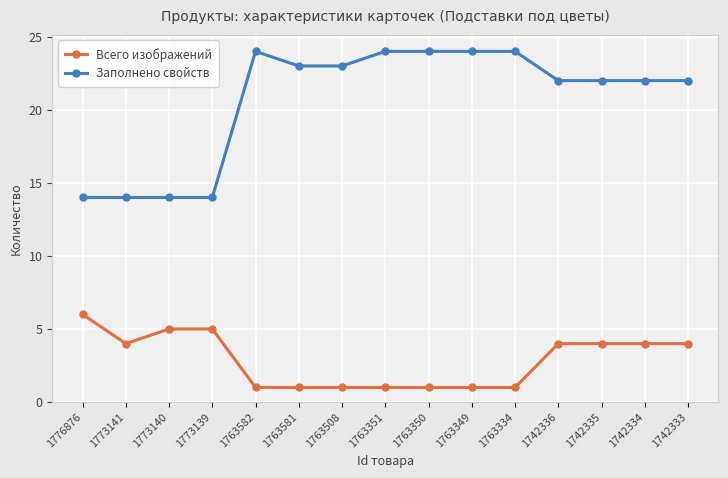

What is the spread (max minus min) of values at 1773140?

9